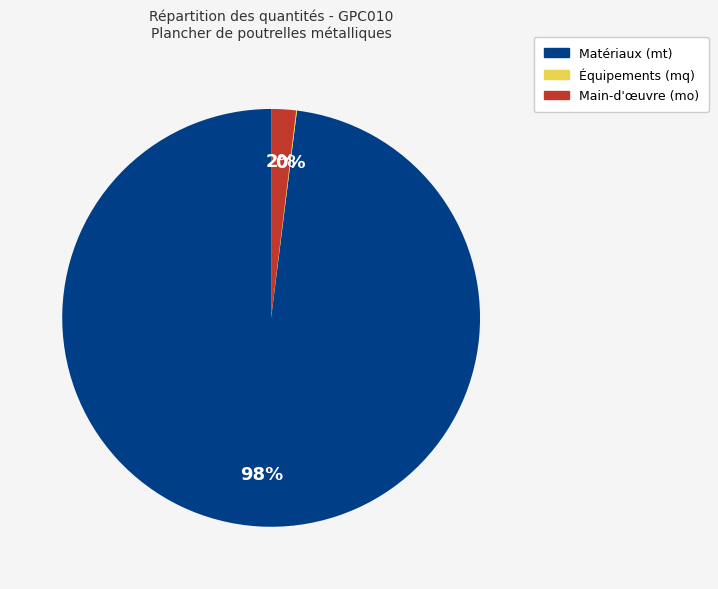

To the nearest percent, what is the average slice percentage?

33%